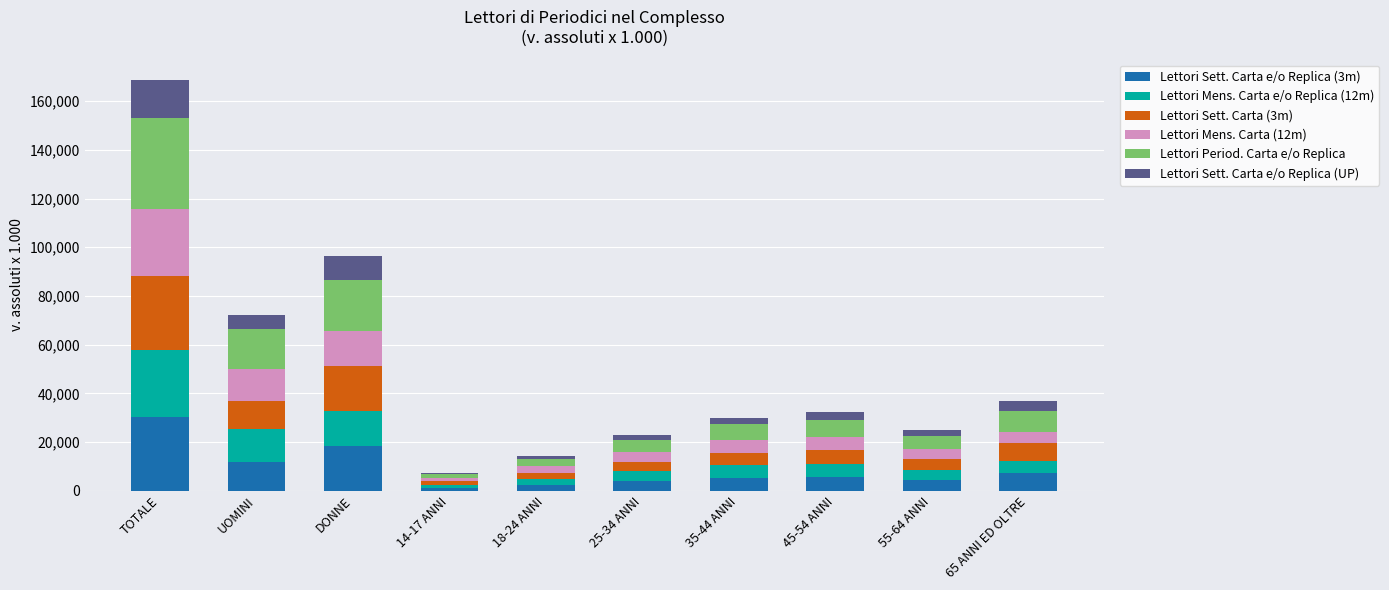

At which label does Lettori Sett. Carta e/o Replica (3m) reach its peak?

TOTALE